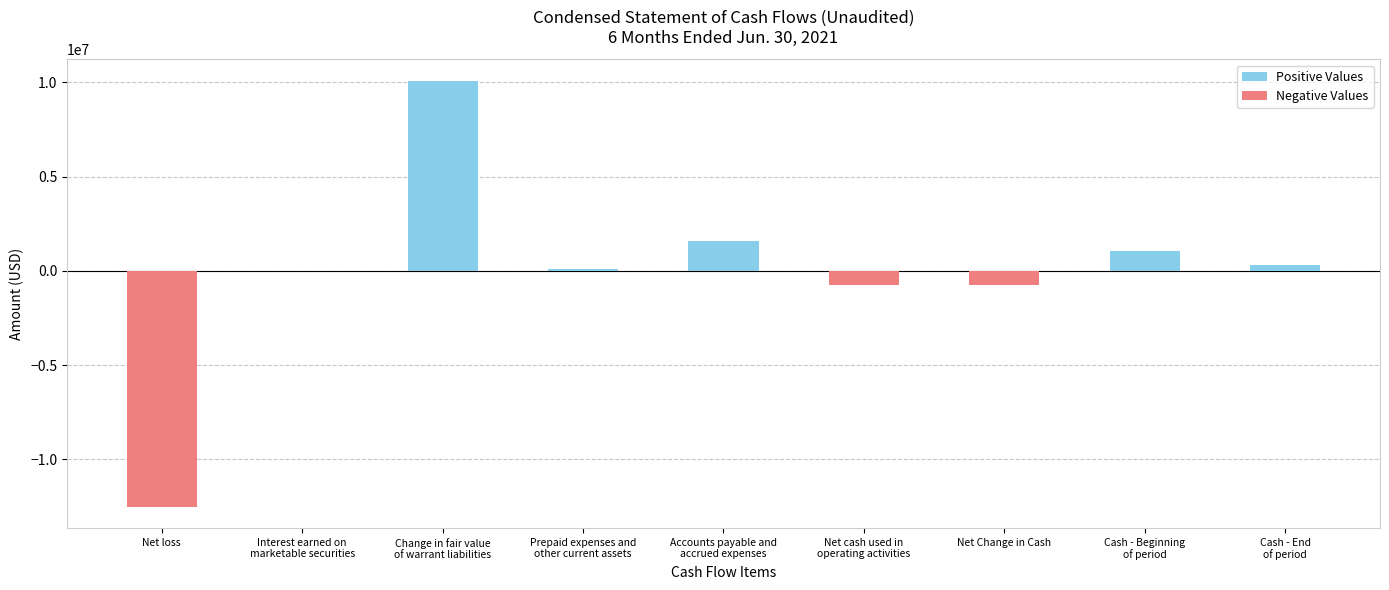

What is the sum of all values?

-866214